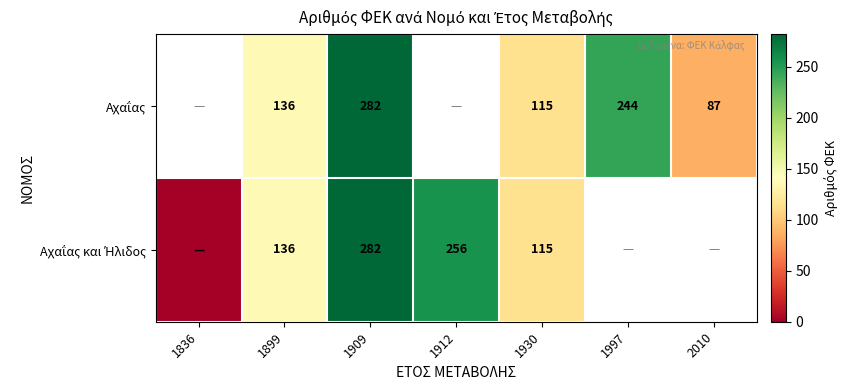

At which category does the chart reach its peak across all series?

1909